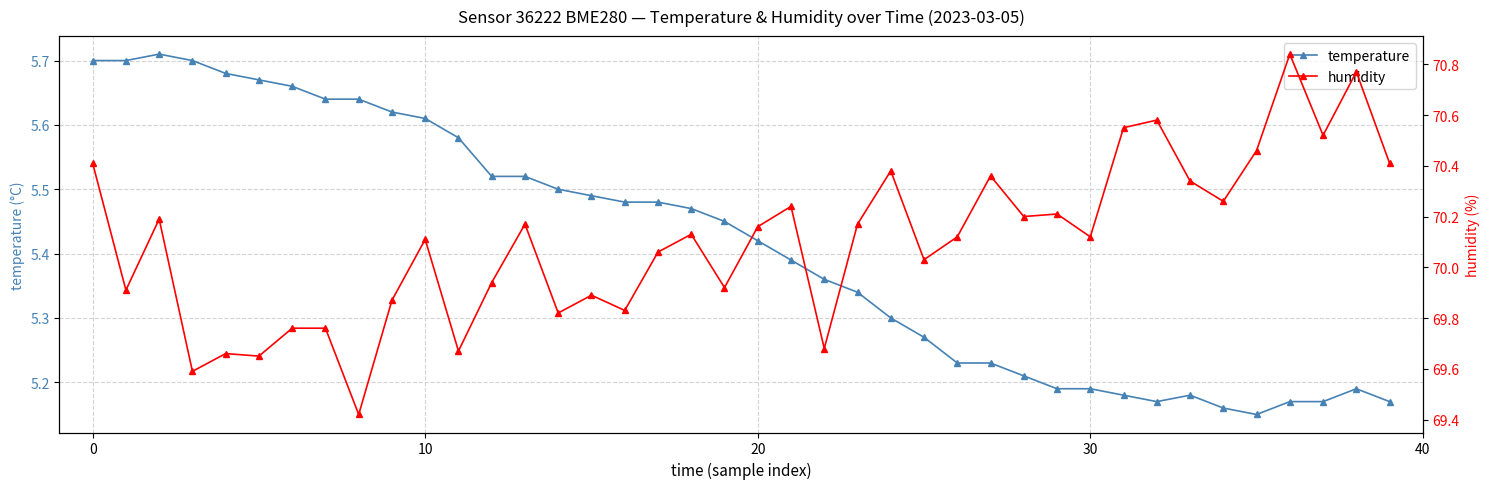

What is the difference between the maximum and minimum values in the temperature series?

0.6